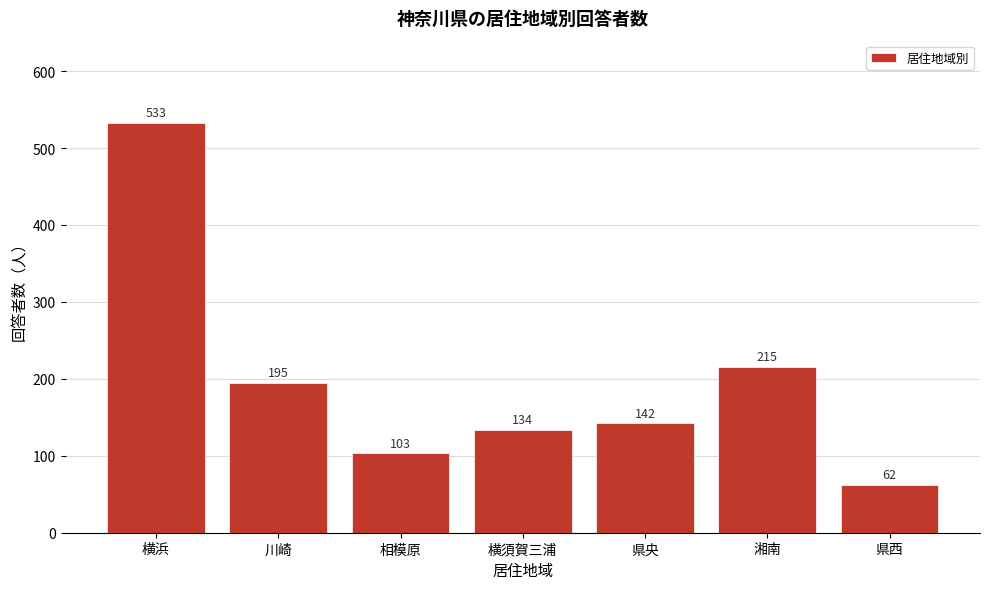

Reading left to right, list all the values displayed in this chart.

横浜=533	川崎=195	相模原=103	横須賀三浦=134	県央=142	湘南=215	県西=62